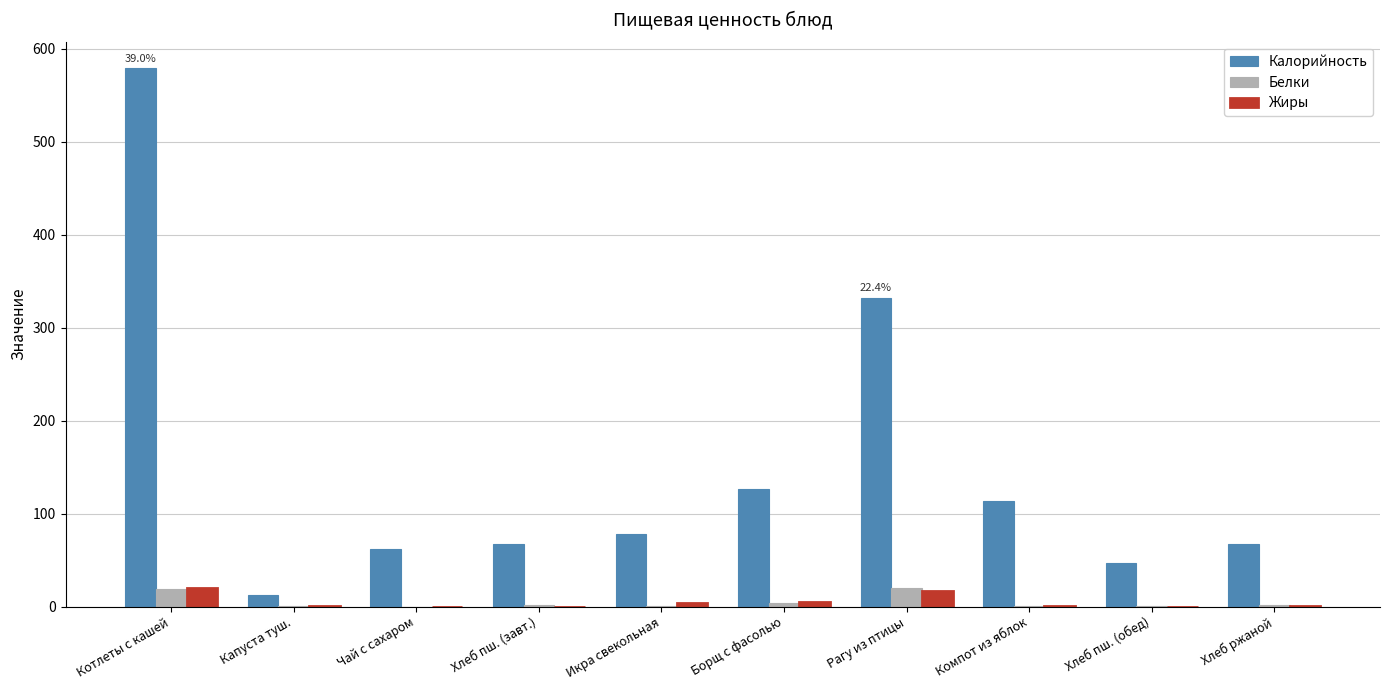

Where is Калорийность nearest to the value 295?

Рагу из птицы